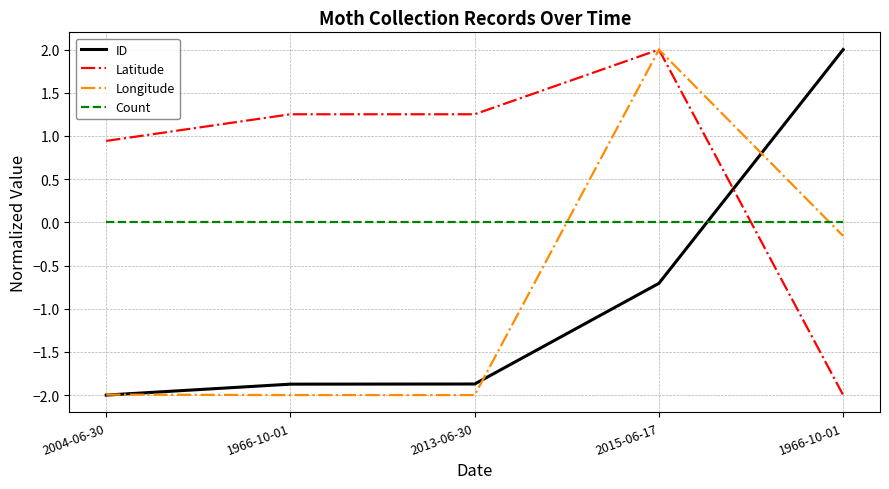

What is the minimum value shown in the chart?

-2.0